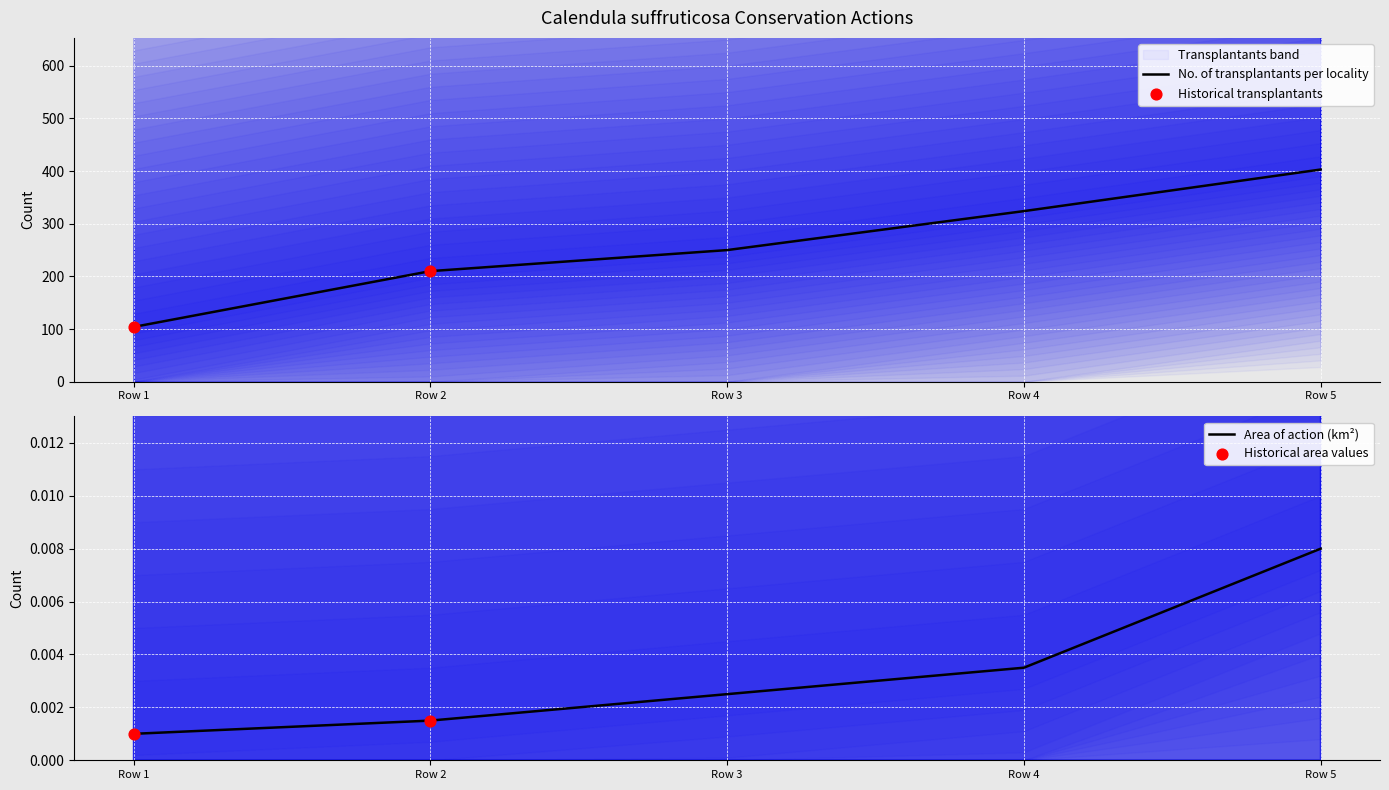

Which series has the widest spread of Y values?

No. of transplantants per locality